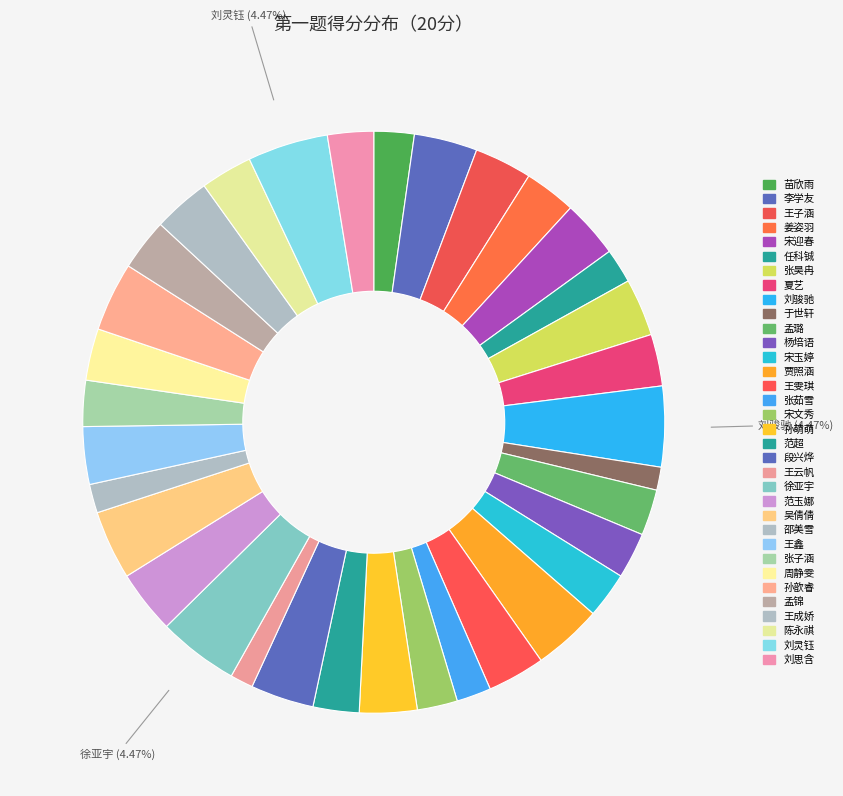

Which category has the biggest portion of the pie?

刘骏驰